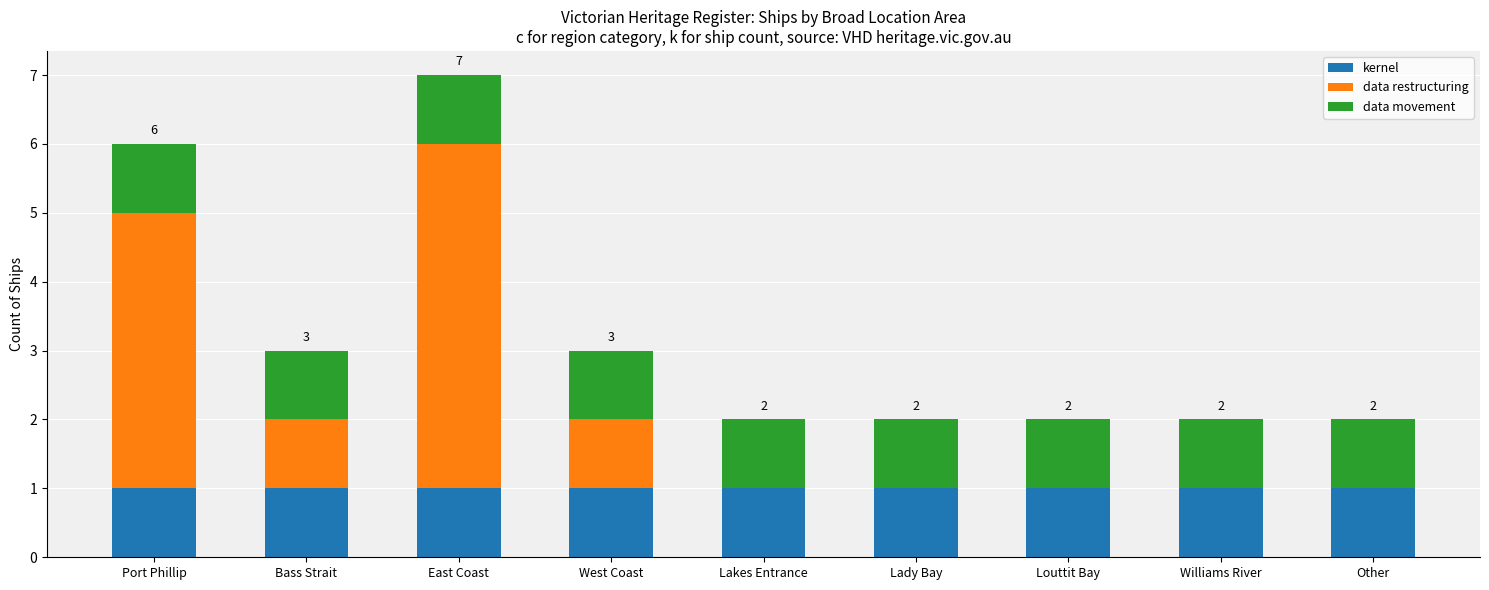

Does the chart contain stacked bars?

Yes